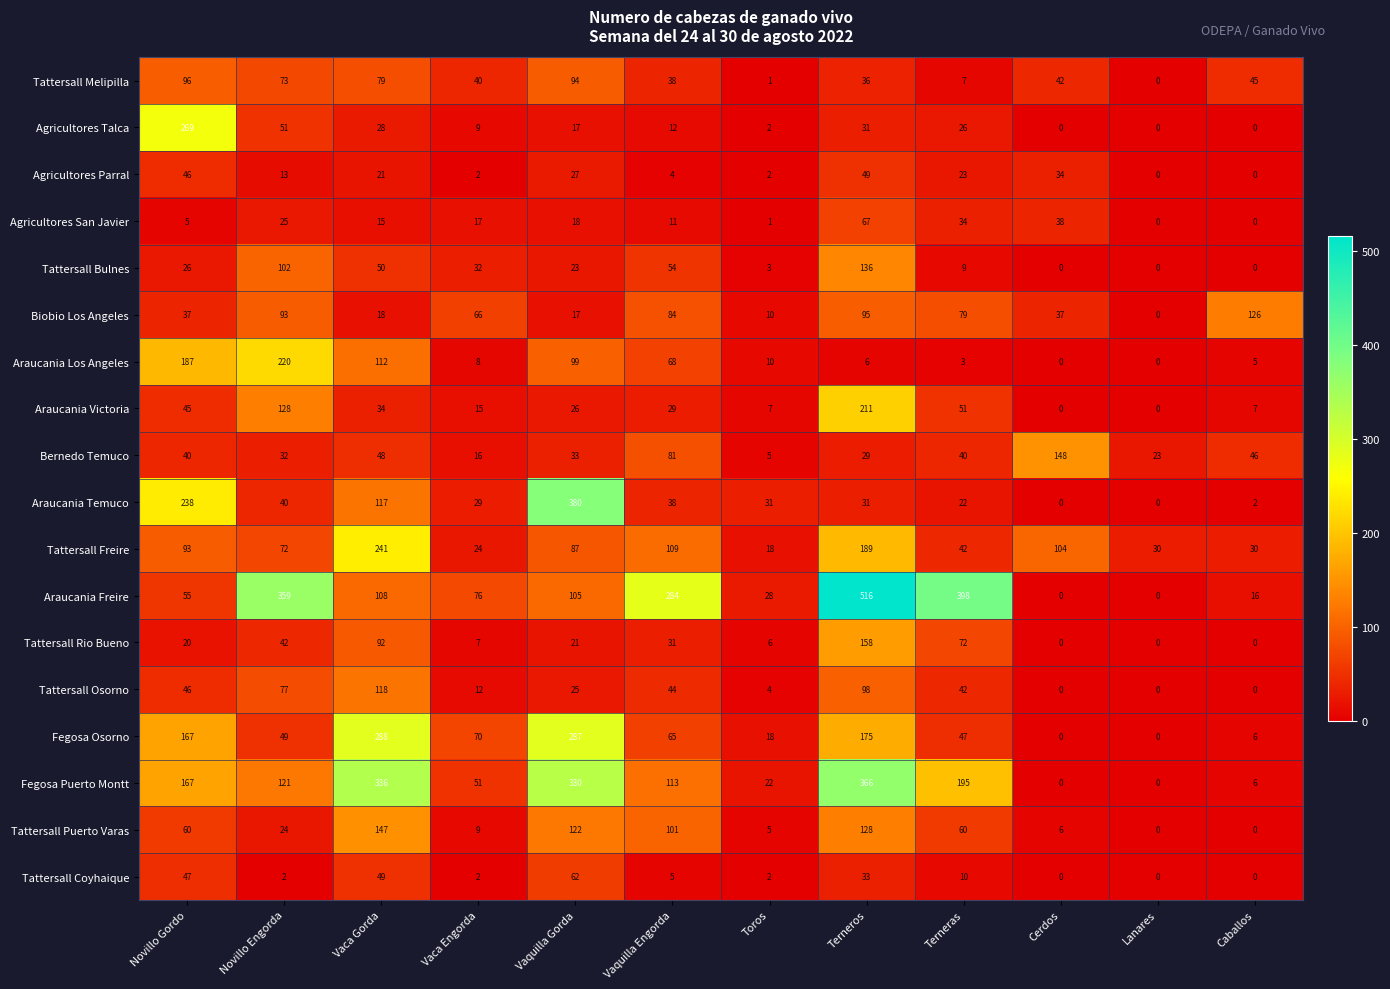

How many values in the Tattersall Osorno series are below 42?

6